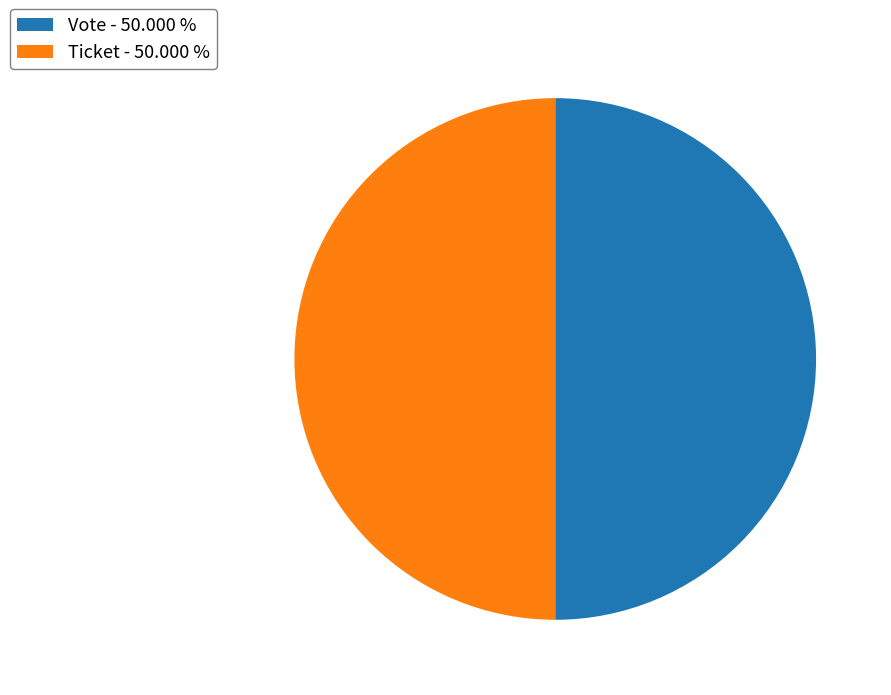

Count the number of slices in the pie.

2